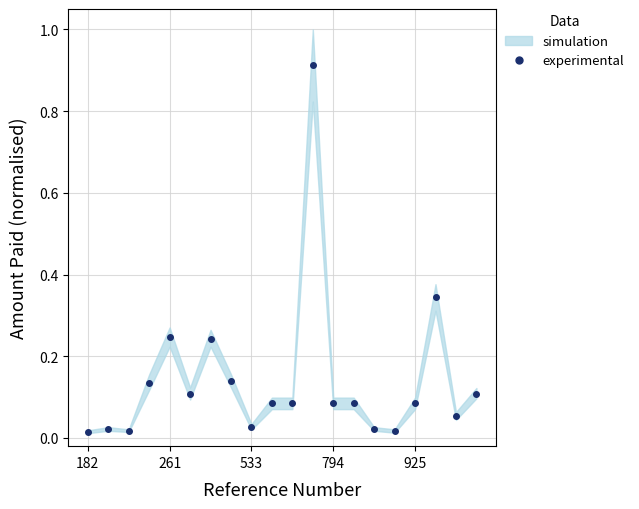

How many points are higher than both their immediate neighbors (excluding endpoints)?

5